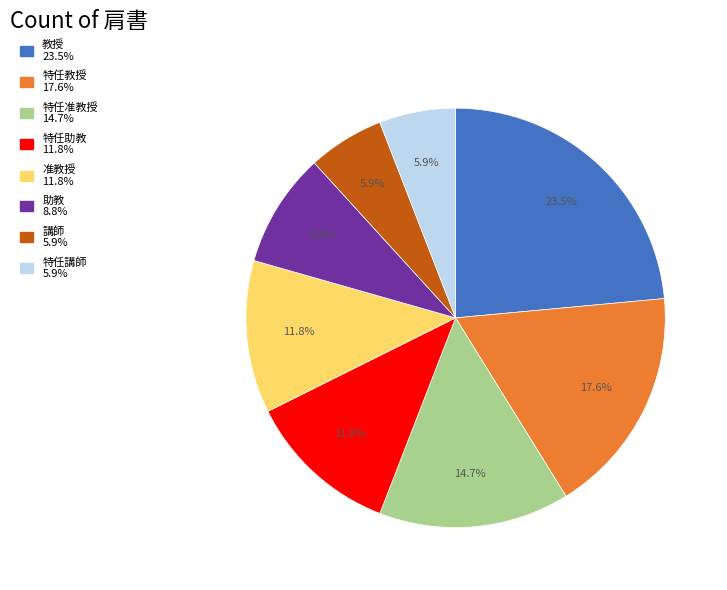

Is it true that 特任助教 is 24% of the pie?

False